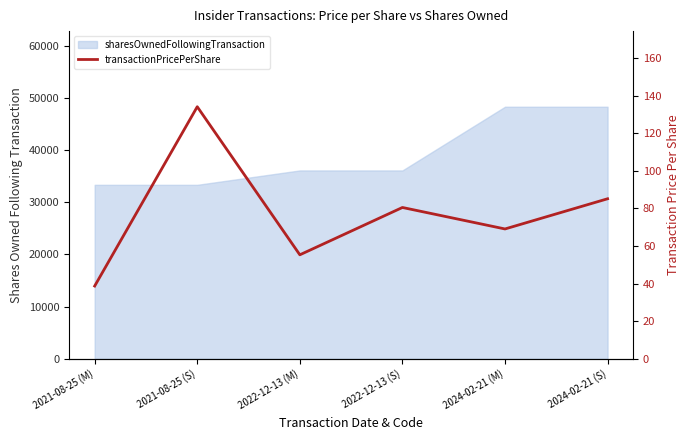

Reading right to left, what are all the values shown in this chart?

2024-02-21 (S)=85.1	2024-02-21 (M)=69.1	2022-12-13 (S)=80.5	2022-12-13 (M)=55.3	2021-08-25 (S)=134.1	2021-08-25 (M)=38.7